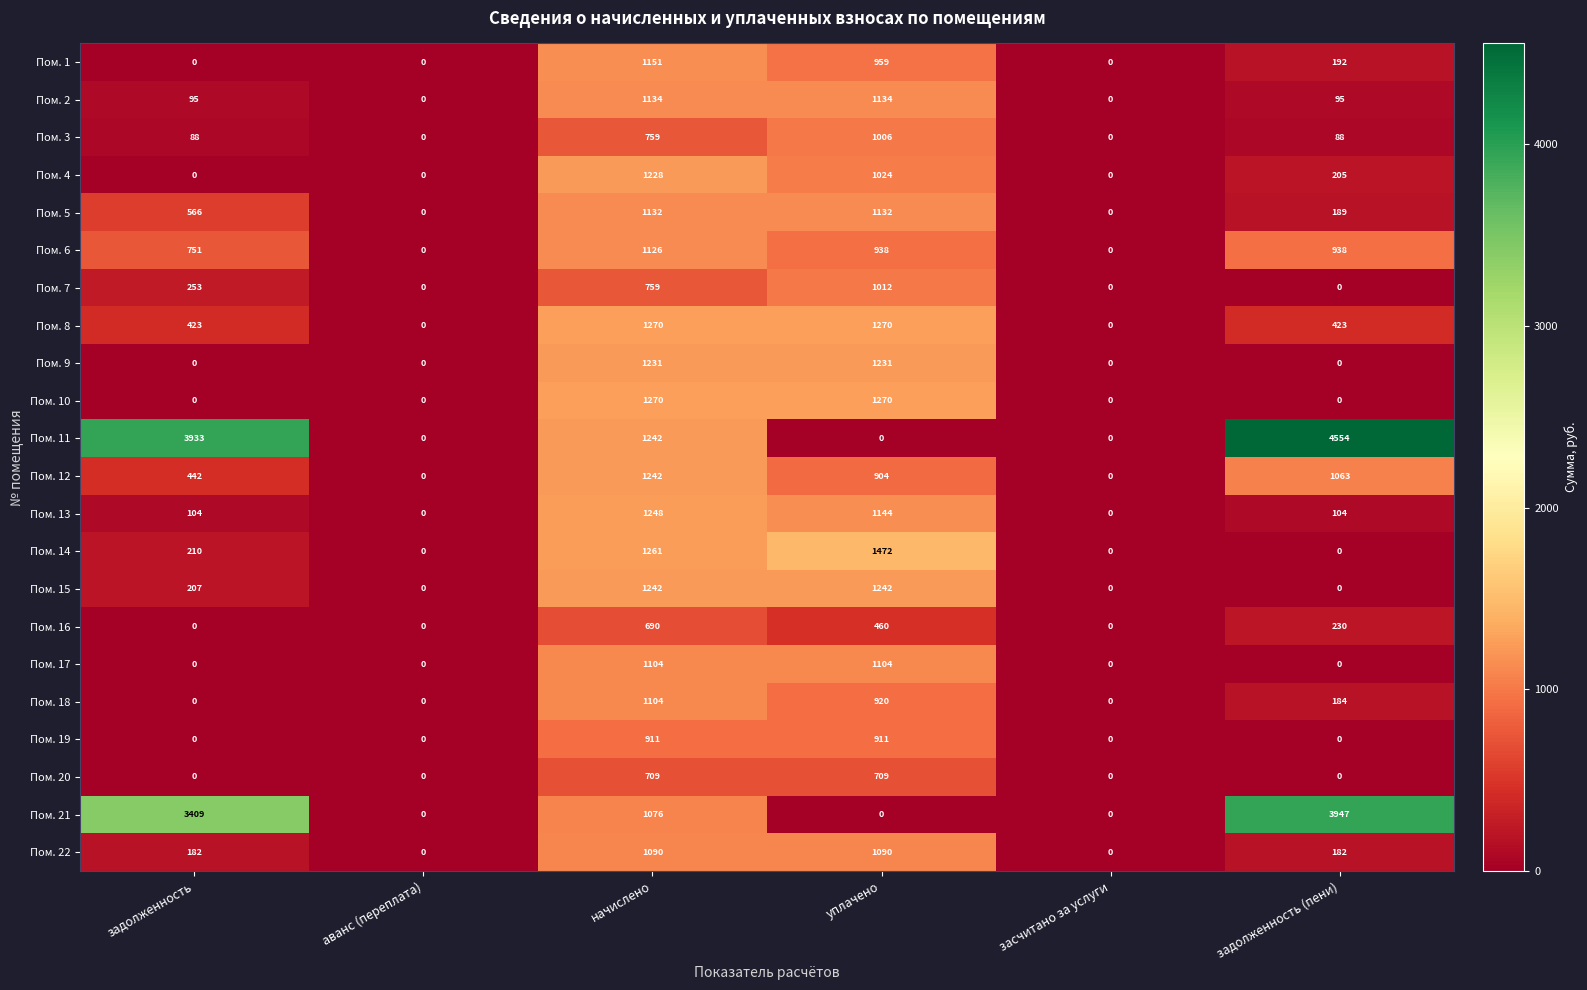

Count the Пом. 1 values in the range 0 to 959.

5